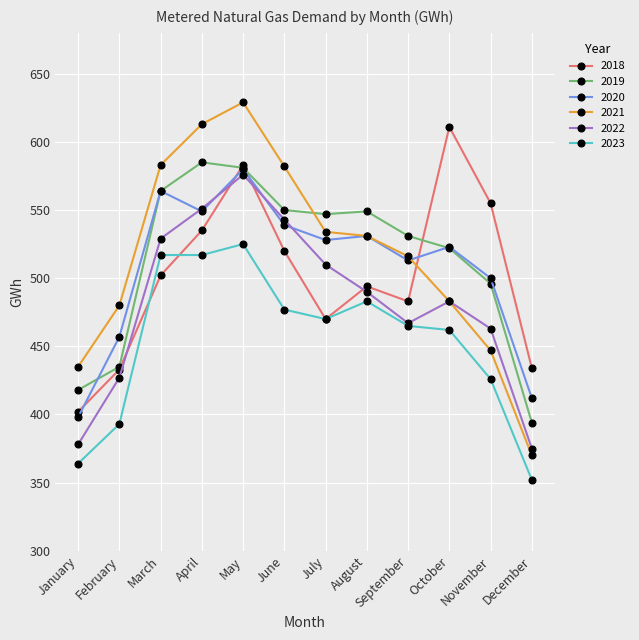

What is the difference between the highest and lowest values at January?

71